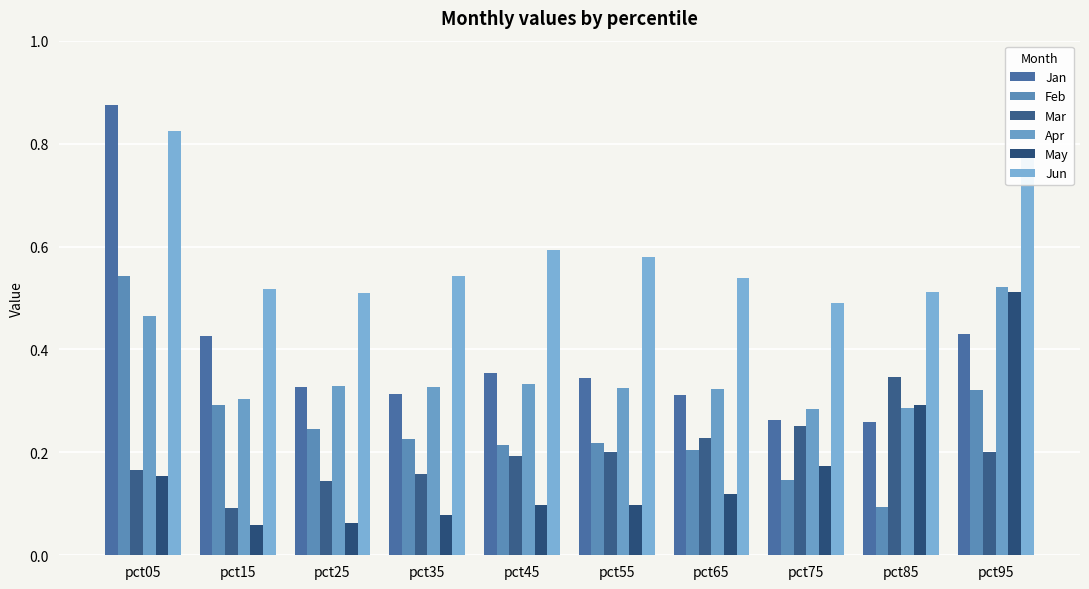

Rank the categories by Jan value from highest to lowest.

pct05, pct95, pct15, pct45, pct55, pct25, pct35, pct65, pct75, pct85